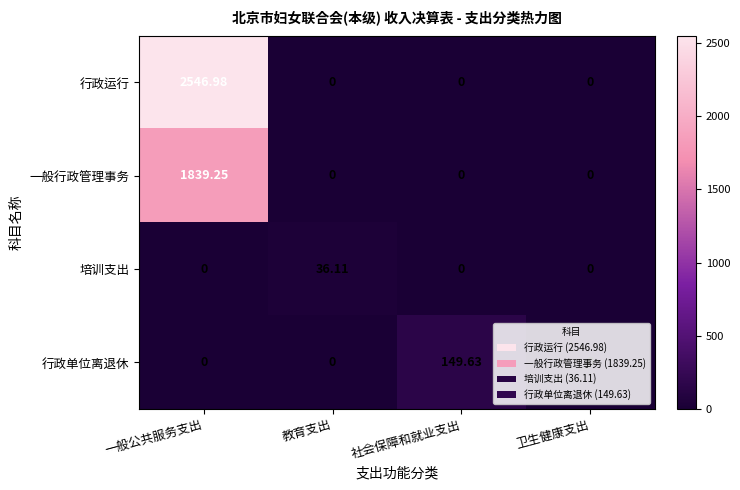

Which series changed the most between 一般公共服务支出 and 卫生健康支出?

行政运行